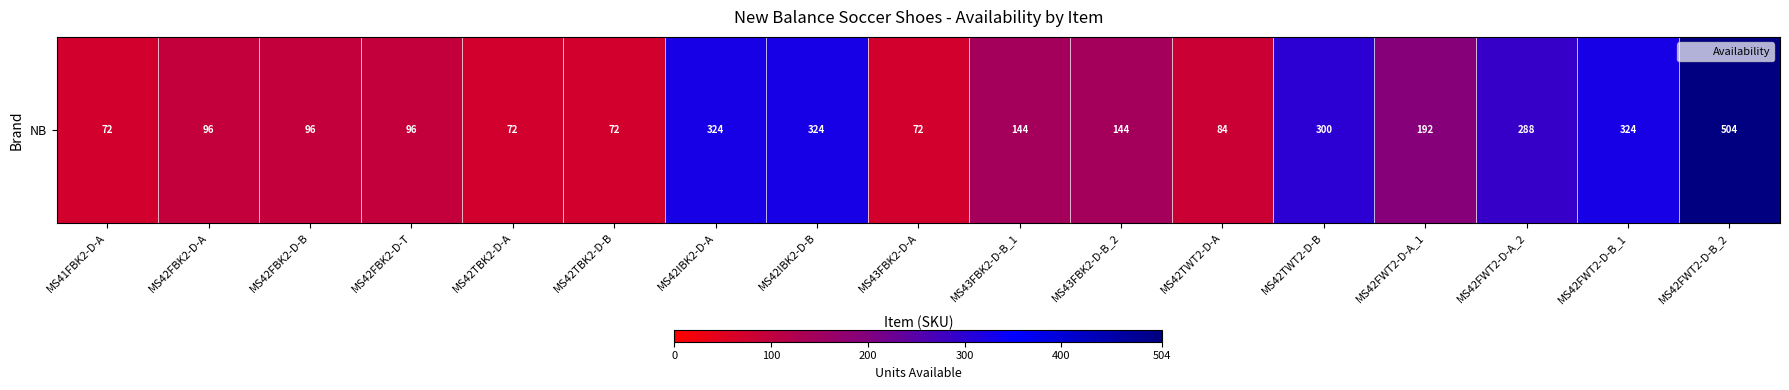

Which has a higher value, MS42FWT2-D-B_2 or MS42FWT2-D-A_1?

MS42FWT2-D-B_2